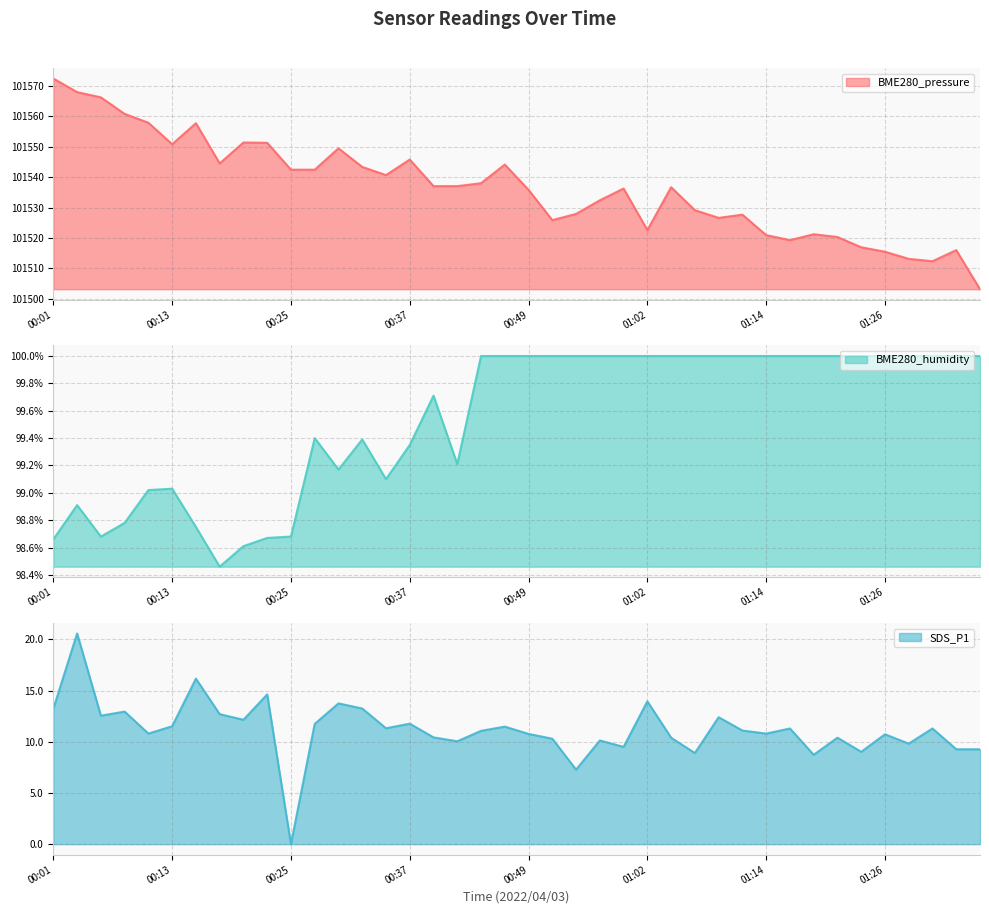

Is it true that BME280_humidity equals 100.0 at 00:45?

True